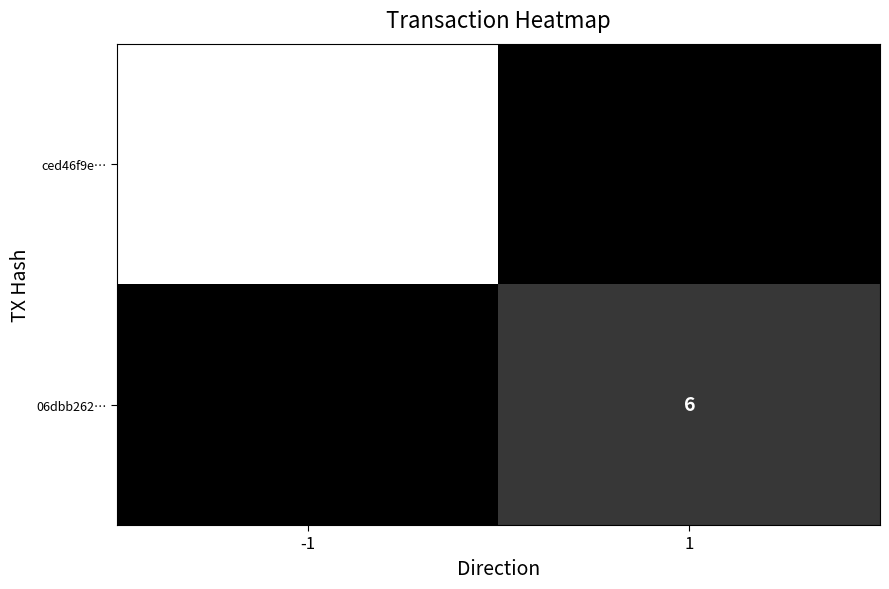

The ced46f9e… series shows 16 at -1. True or false?

False